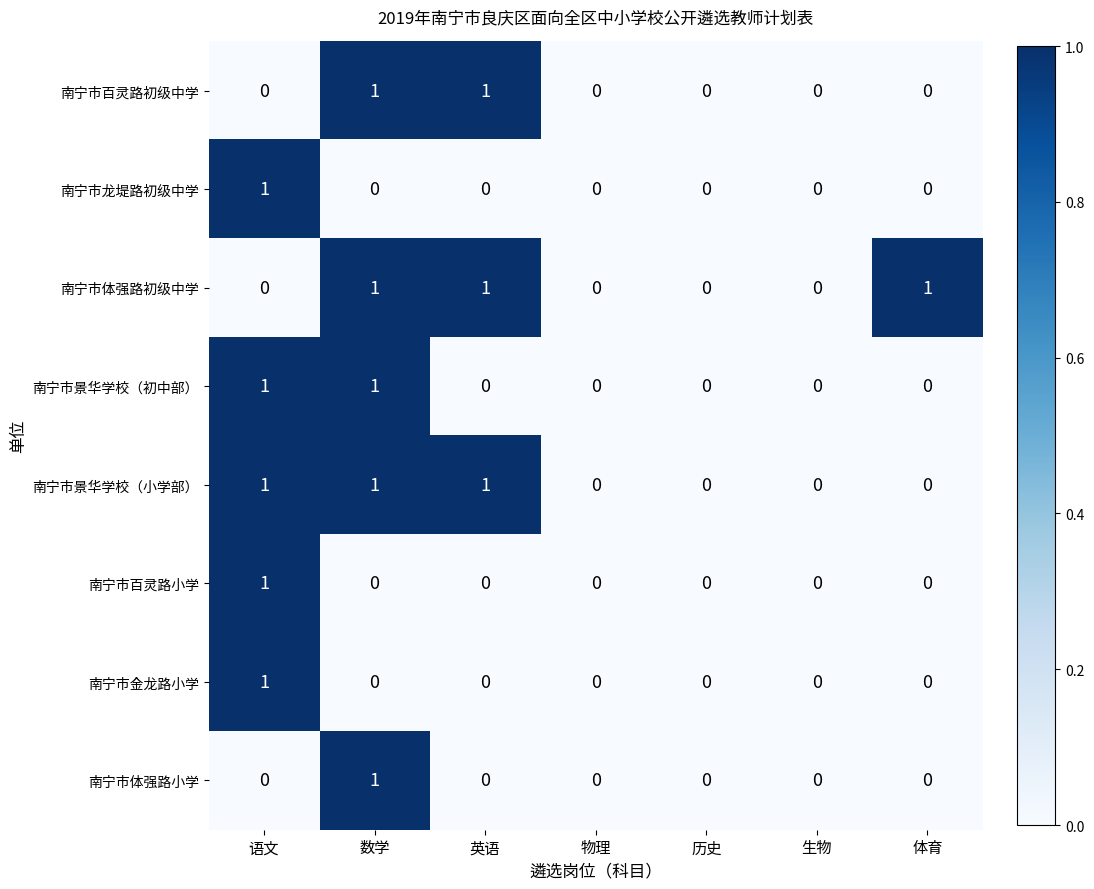

How many 南宁市景华学校（小学部） values are between 0 and 1?

7